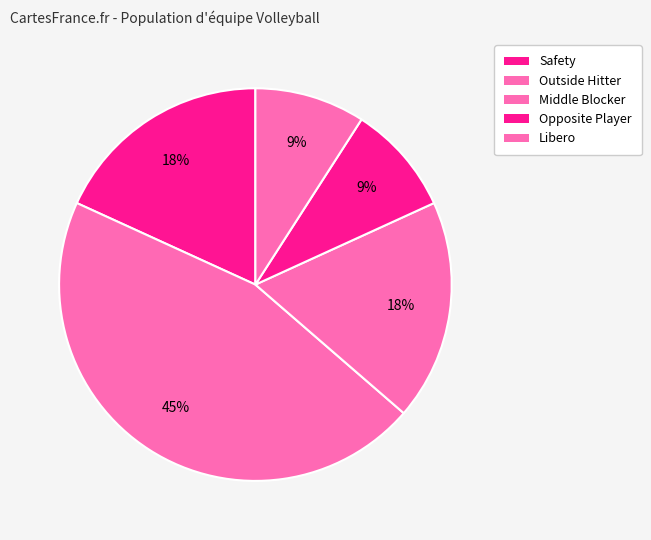

How many slices are in this pie chart?

5